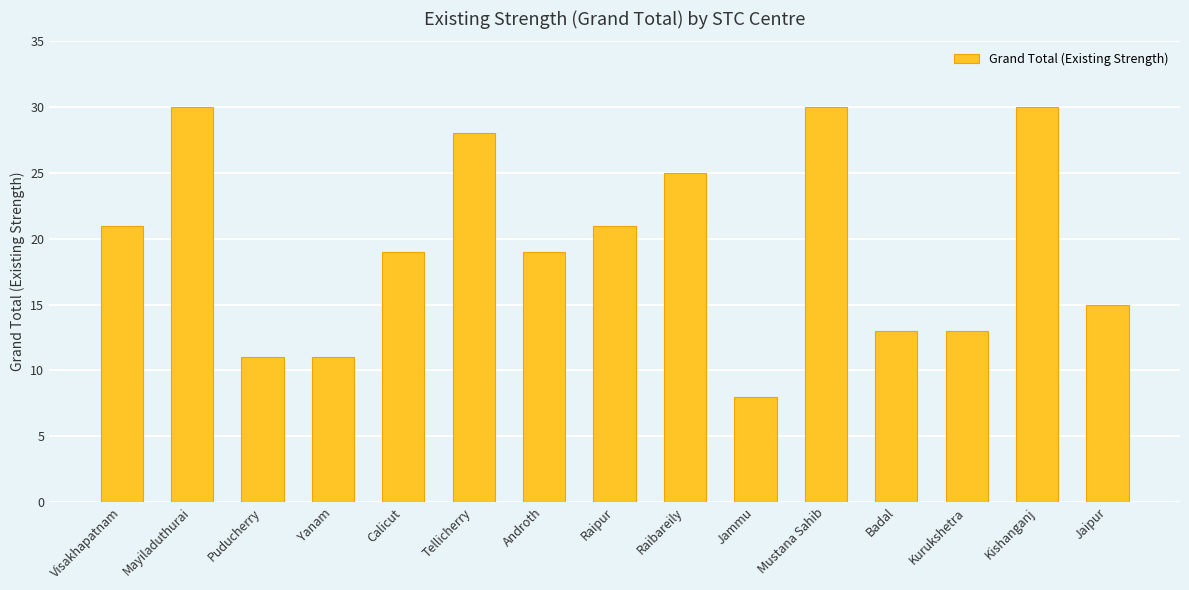

What is the minimum value shown in the chart?

8